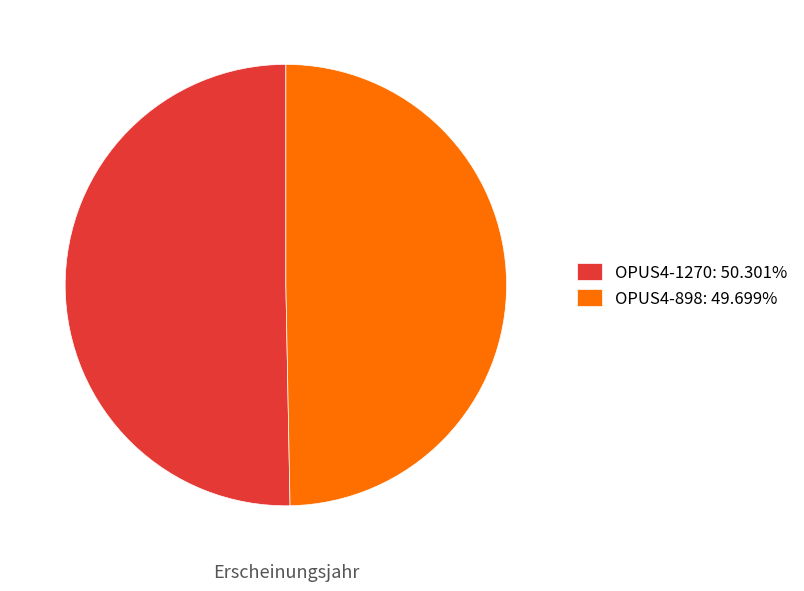

Between OPUS4-1270 and OPUS4-898, which is larger?

OPUS4-1270